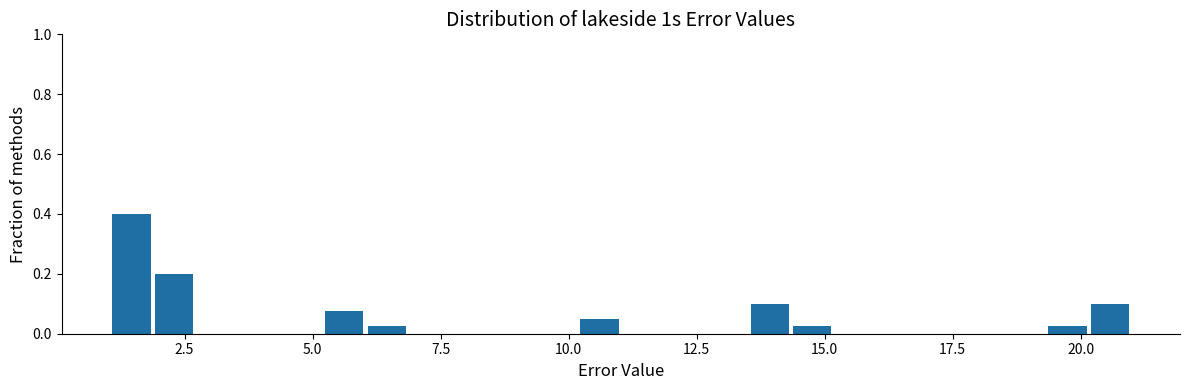

Around what value on the x-axis is the tallest bar? Give the approximate position of its centre, as read against the axis.

1.5